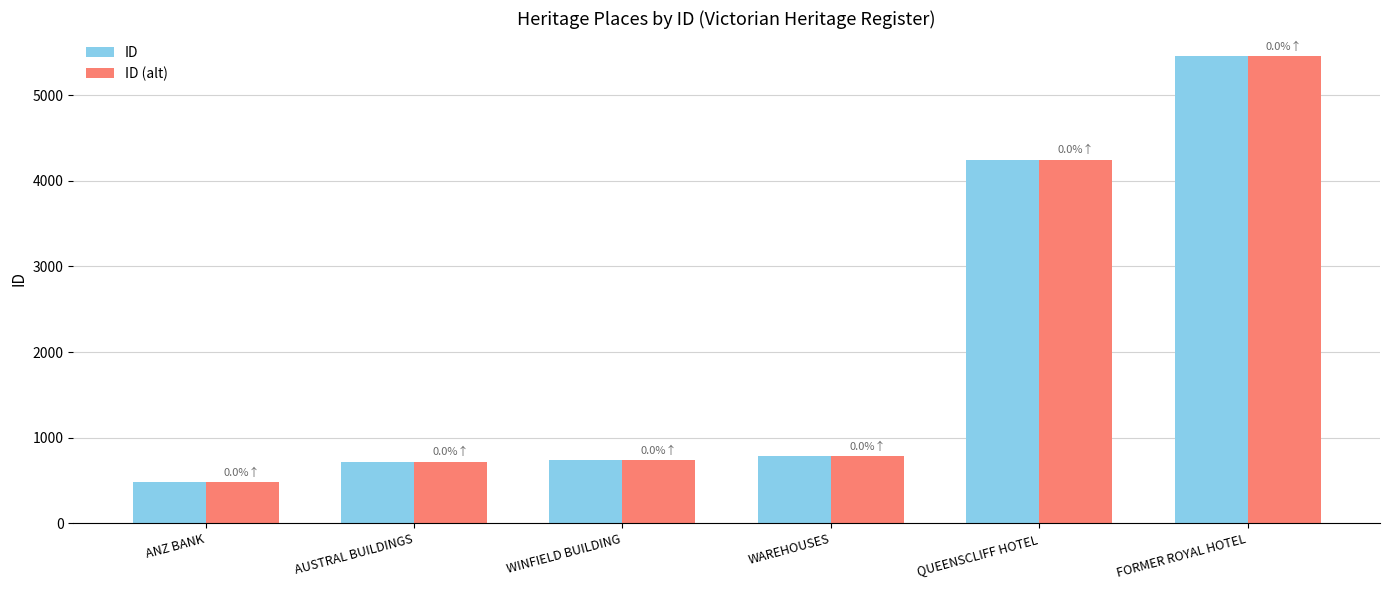

What is the highest value of the ID (alt) series?

5454